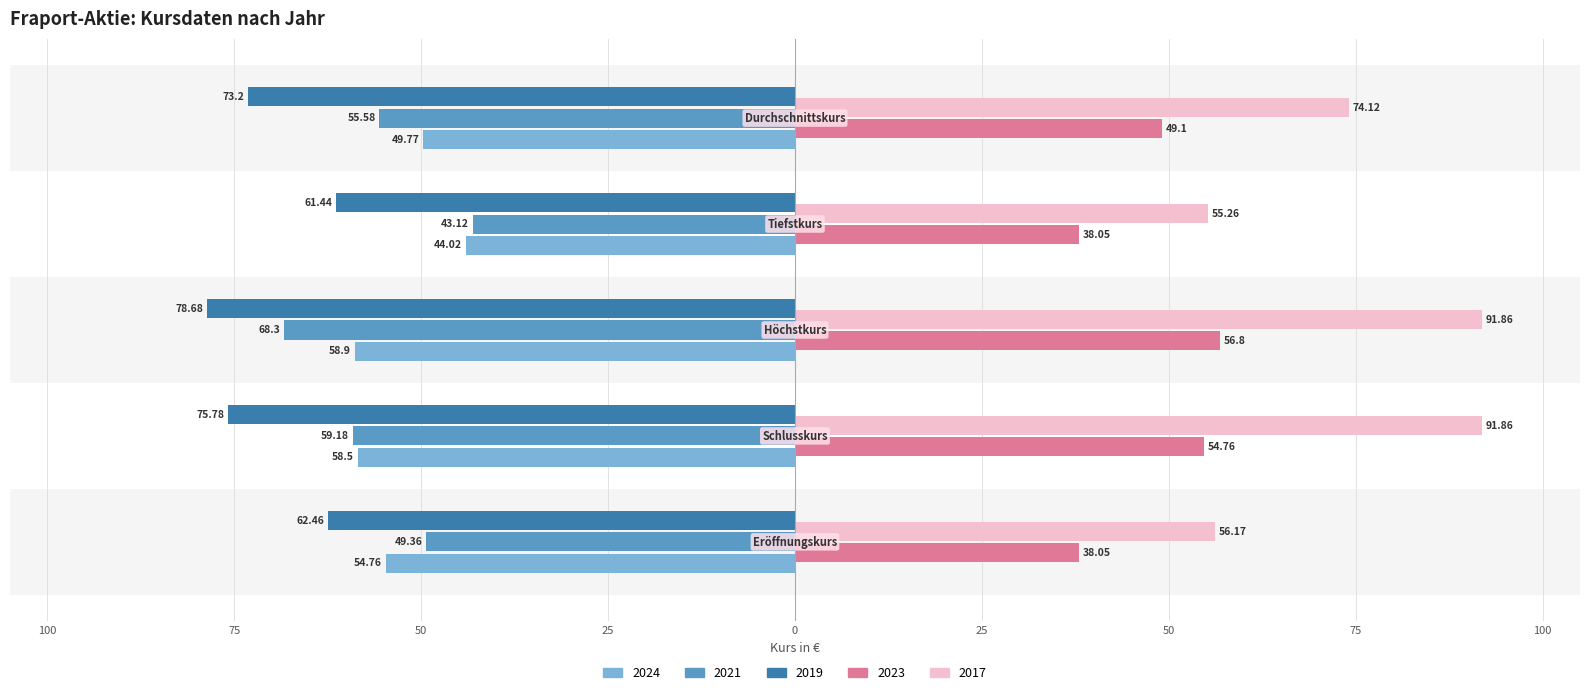

What are all the series names shown in the legend?

2024, 2021, 2019, 2023, 2017